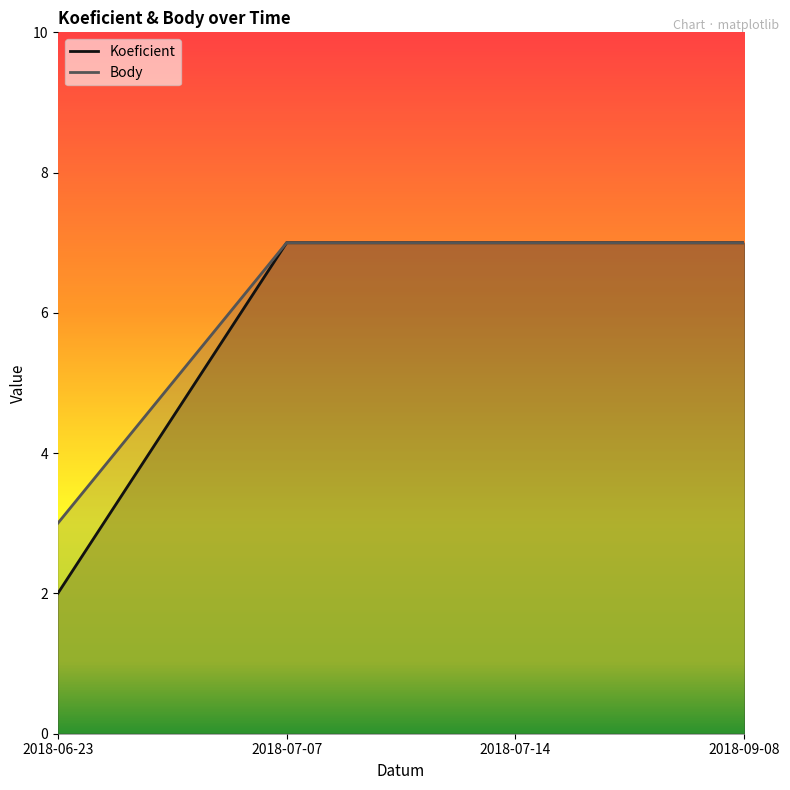

True or false: Koeficient has more than 2 interior local peaks.

False